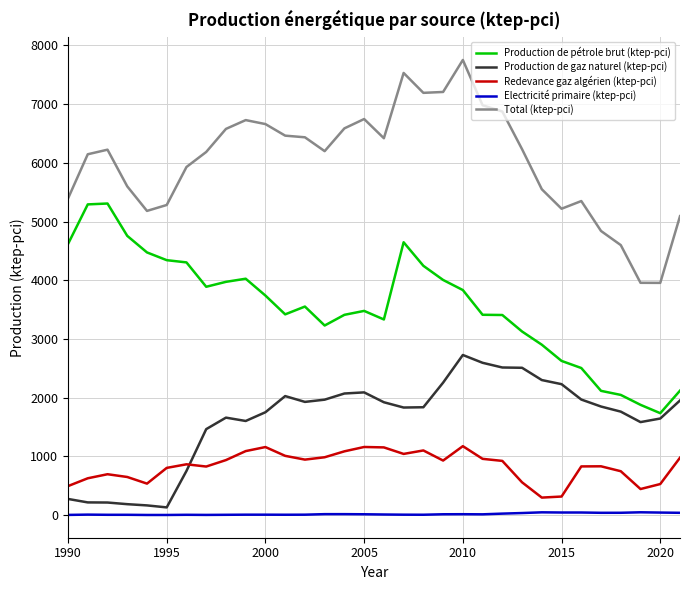

True or false: Production de gaz naturel (ktep-pci) and Total (ktep-pci) intersect in this chart.

False